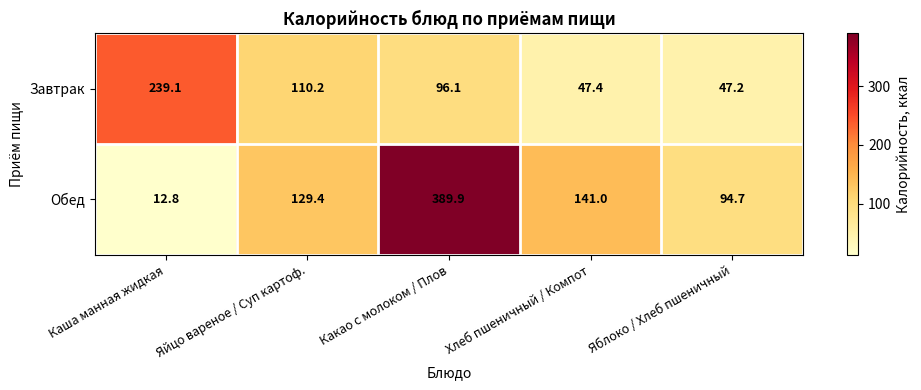

How many distinct data groups are displayed?

2